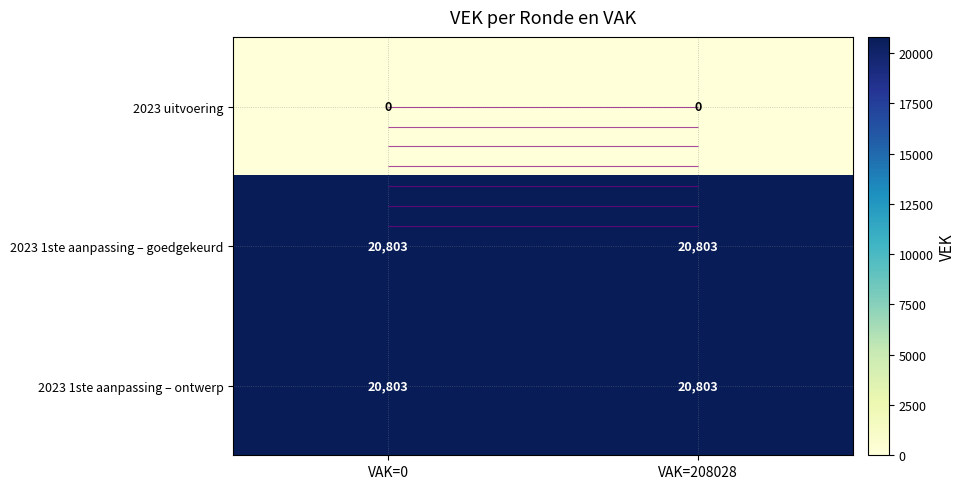

The value of 2023 1ste aanpassing – goedgekeurd at VAK=0 is 36301. True or false?

False